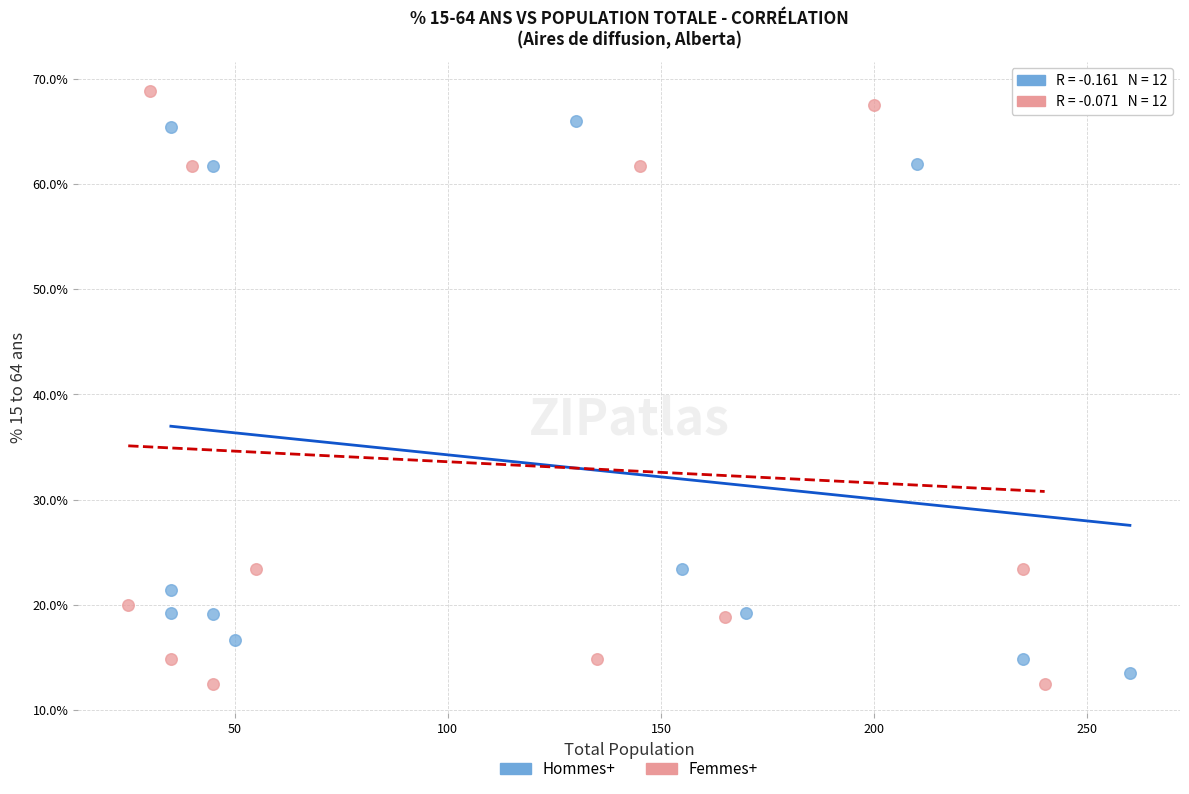

Which series has the largest Y range (max minus min)?

Femmes+